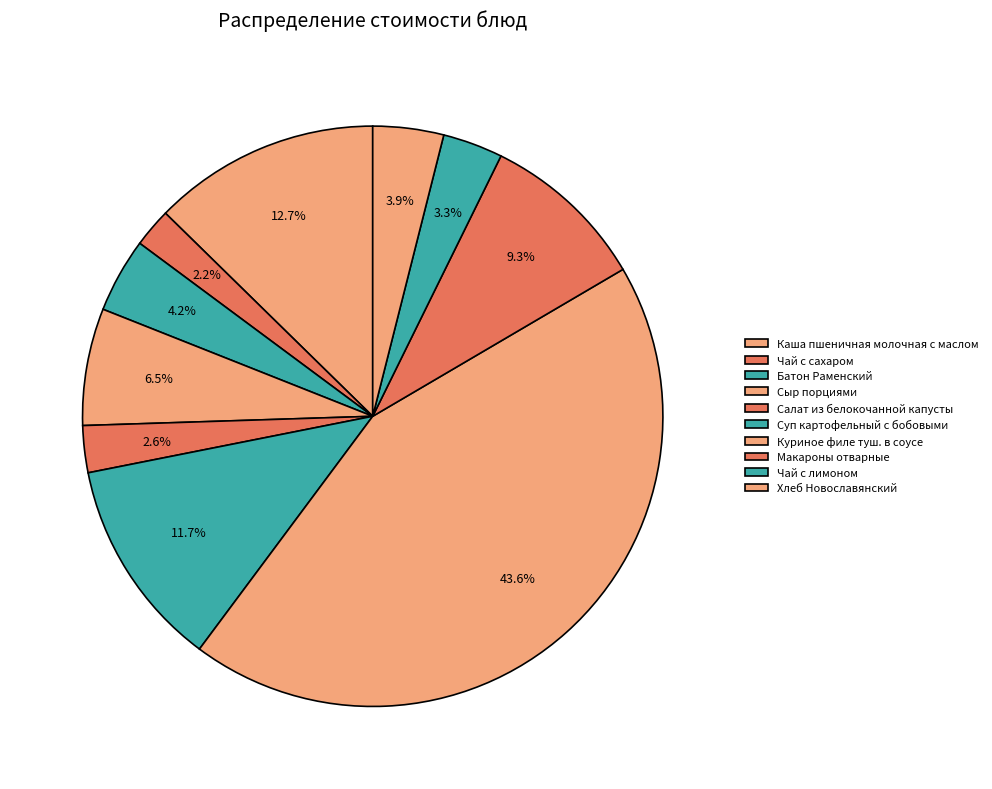

The Суп картофельный с бобовыми slice represents 20% of the pie. True or false?

False